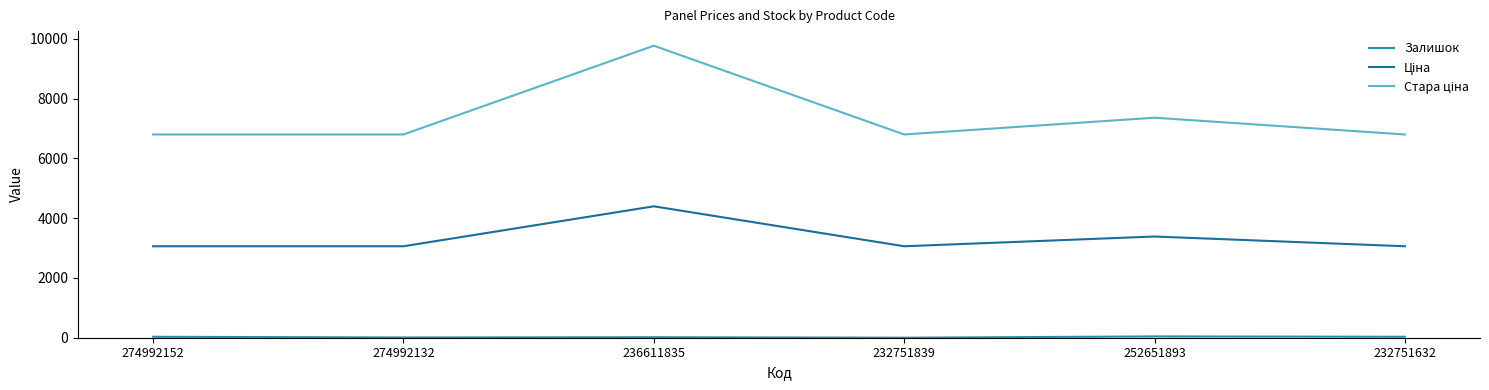

What position from the left is 252651893?

5